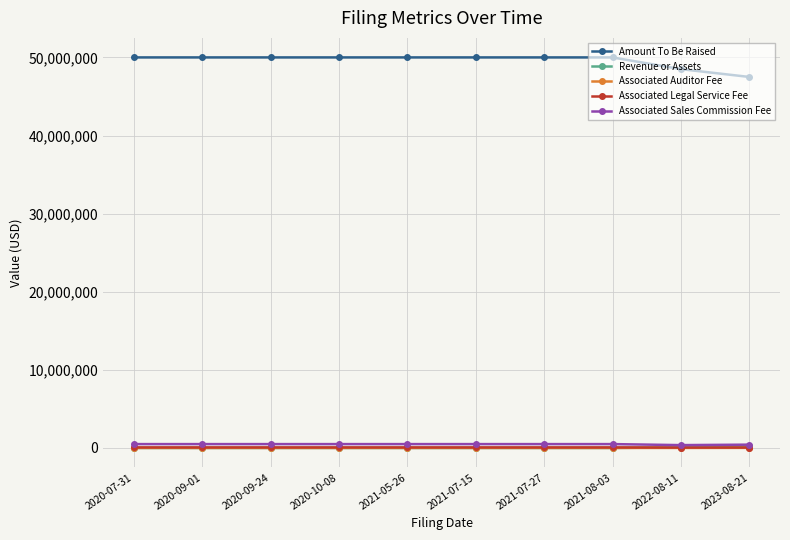

True or false: Associated Sales Commission Fee and Associated Legal Service Fee cross at least once.

False